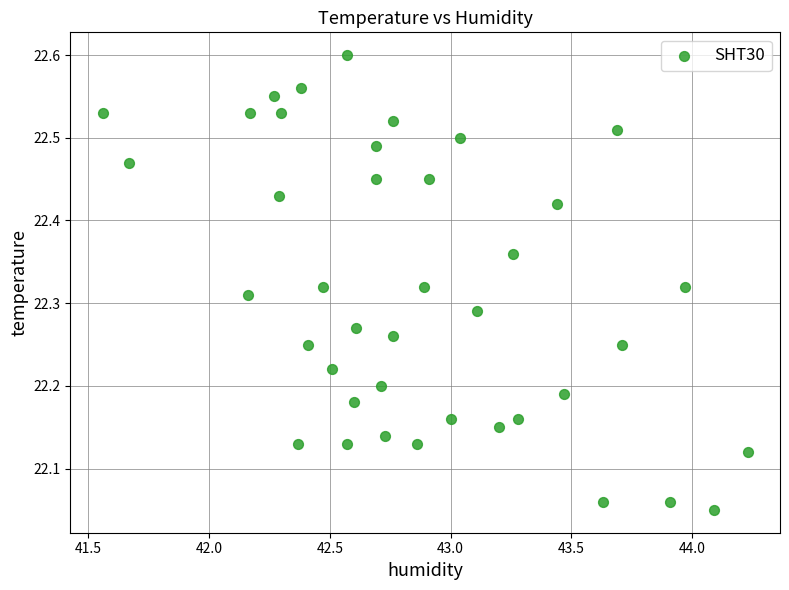

What is the range of X values (max minus min)?

2.7